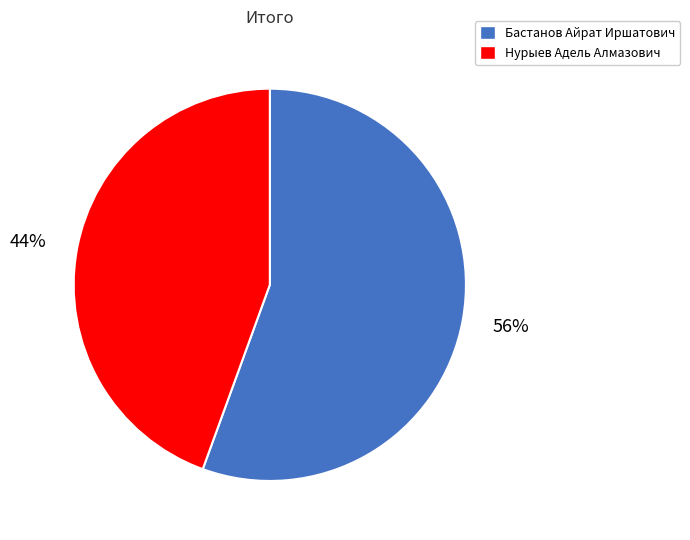

What is the smallest slice in the pie chart?

Нурыев Адель Алмазович